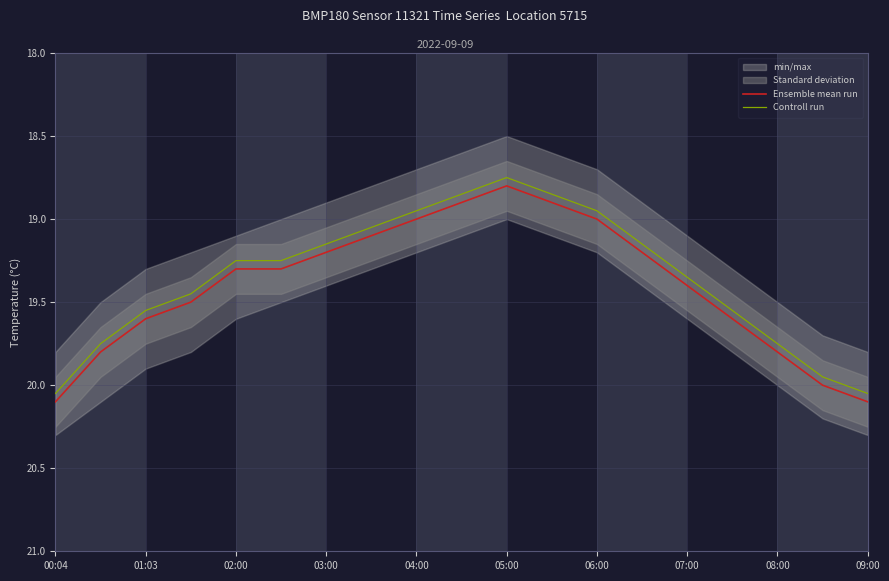

The value of Controll run at 09:00 is 4.6. True or false?

False